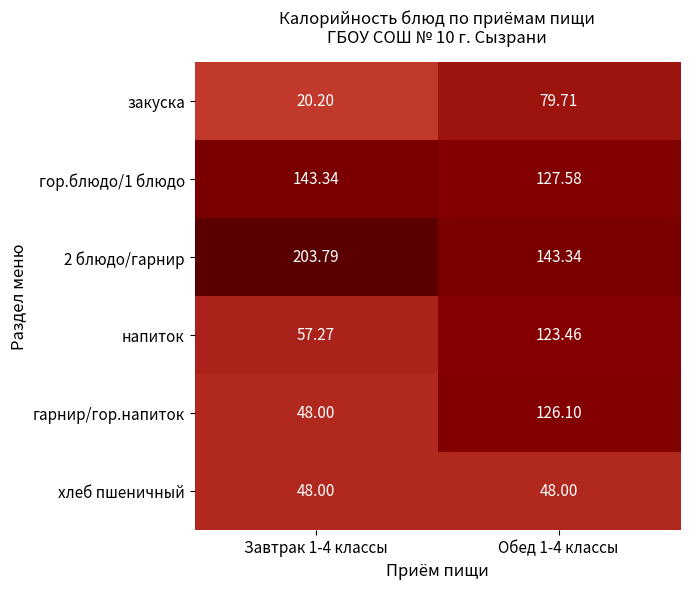

Is the value of напиток at Обед 1-4 классы greater than the value of закуска at Обед 1-4 классы?

Yes